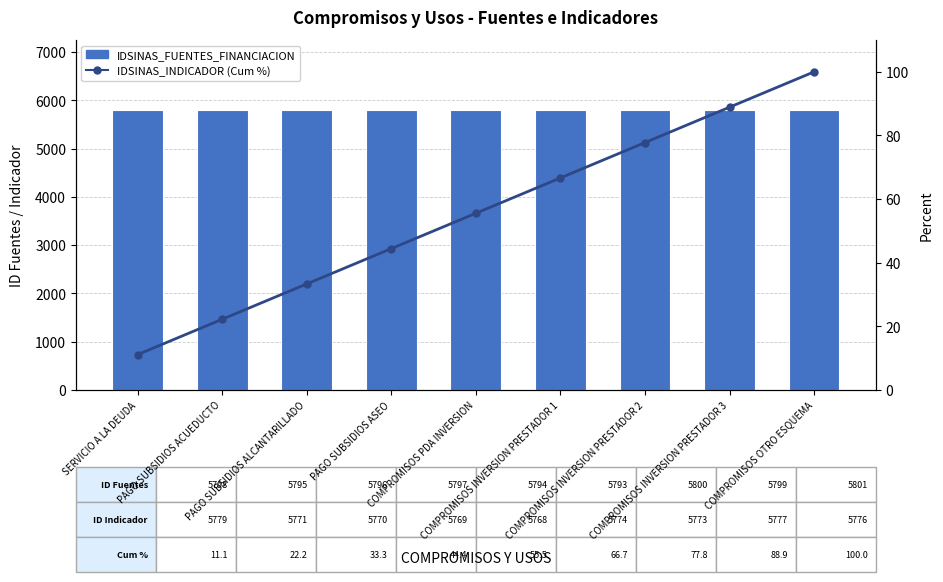

Reading left to right, what are all the values shown in this chart?

IDSINAS_FUENTES_FINANCIACION: SERVICIO A LA DEUDA=5798.0	PAGO SUBSIDIOS ACUEDUCTO=5795.0	PAGO SUBSIDIOS ALCANTARILLADO=5796.0	PAGO SUBSIDIOS ASEO=5797.0	COMPROMISOS PDA INVERSION=5794.0	COMPROMISOS INVERSION PRESTADOR 1=5793.0	COMPROMISOS INVERSION PRESTADOR 2=5800.0	COMPROMISOS INVERSION PRESTADOR 3=5799.0	COMPROMISOS OTRO ESQUEMA=5801.0
IDSINAS_INDICADOR (Cum %): SERVICIO A LA DEUDA=11.1	PAGO SUBSIDIOS ACUEDUCTO=22.2	PAGO SUBSIDIOS ALCANTARILLADO=33.3	PAGO SUBSIDIOS ASEO=44.4	COMPROMISOS PDA INVERSION=55.5	COMPROMISOS INVERSION PRESTADOR 1=66.7	COMPROMISOS INVERSION PRESTADOR 2=77.8	COMPROMISOS INVERSION PRESTADOR 3=88.9	COMPROMISOS OTRO ESQUEMA=100.0